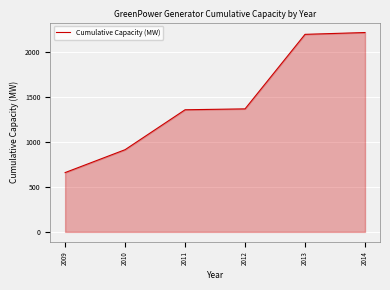

Does the chart display data point markers on the line(s)?

No